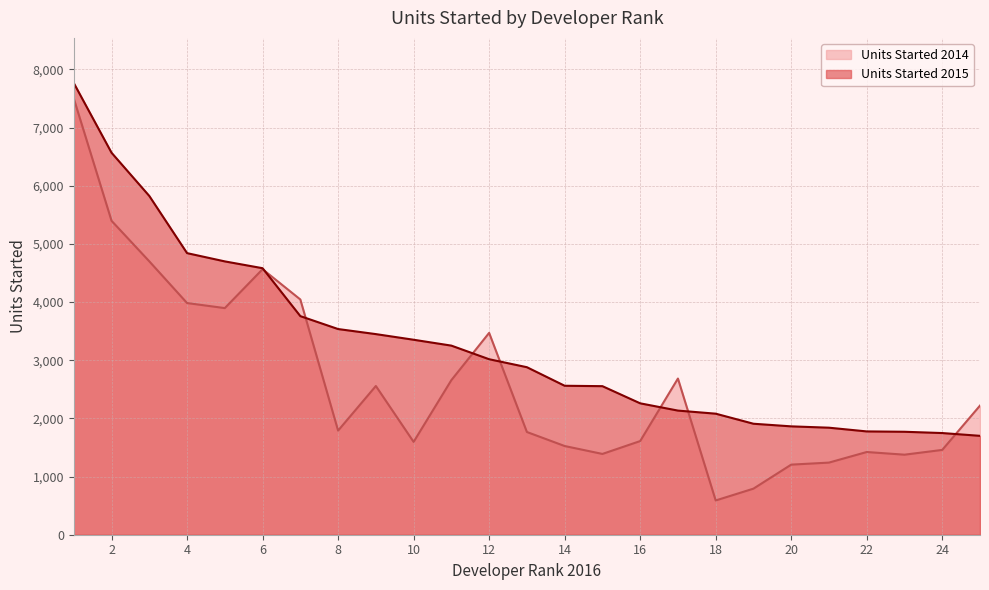

True or false: Units Started 2014 has a value of 4700 at 3.

True